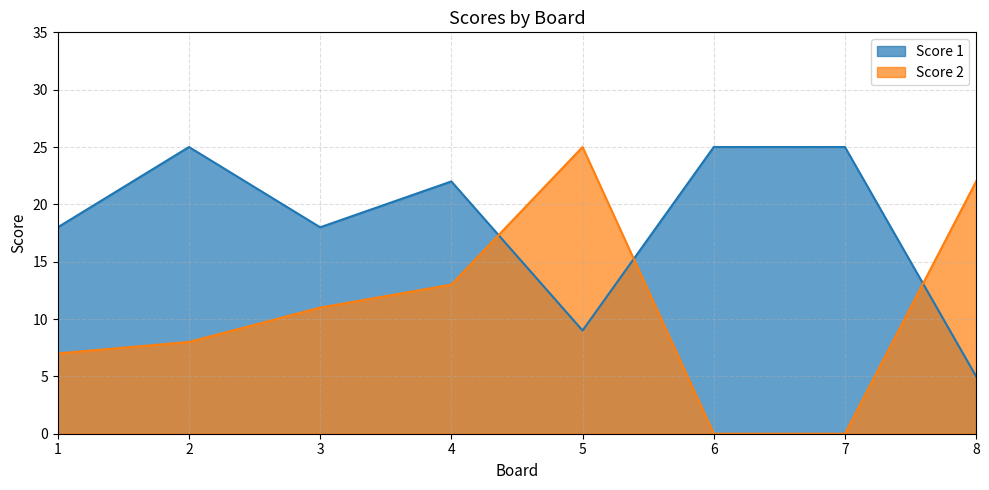

True or false: Score 2 has more than 1 points higher than both neighbors.

False